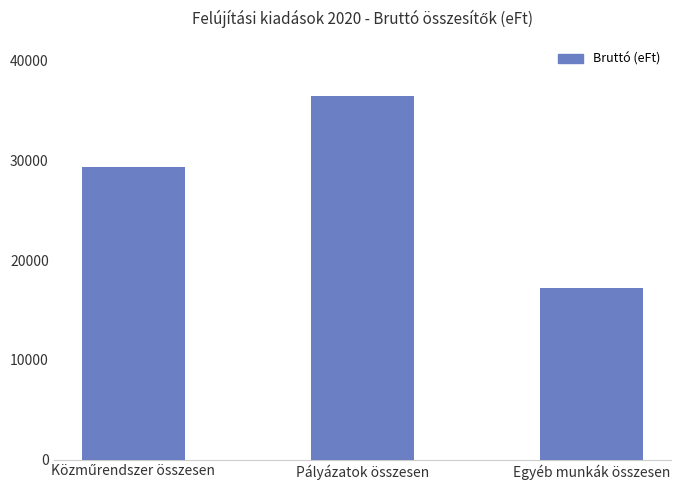

What is the label of the 1st bar from the right?

Egyéb munkák összesen